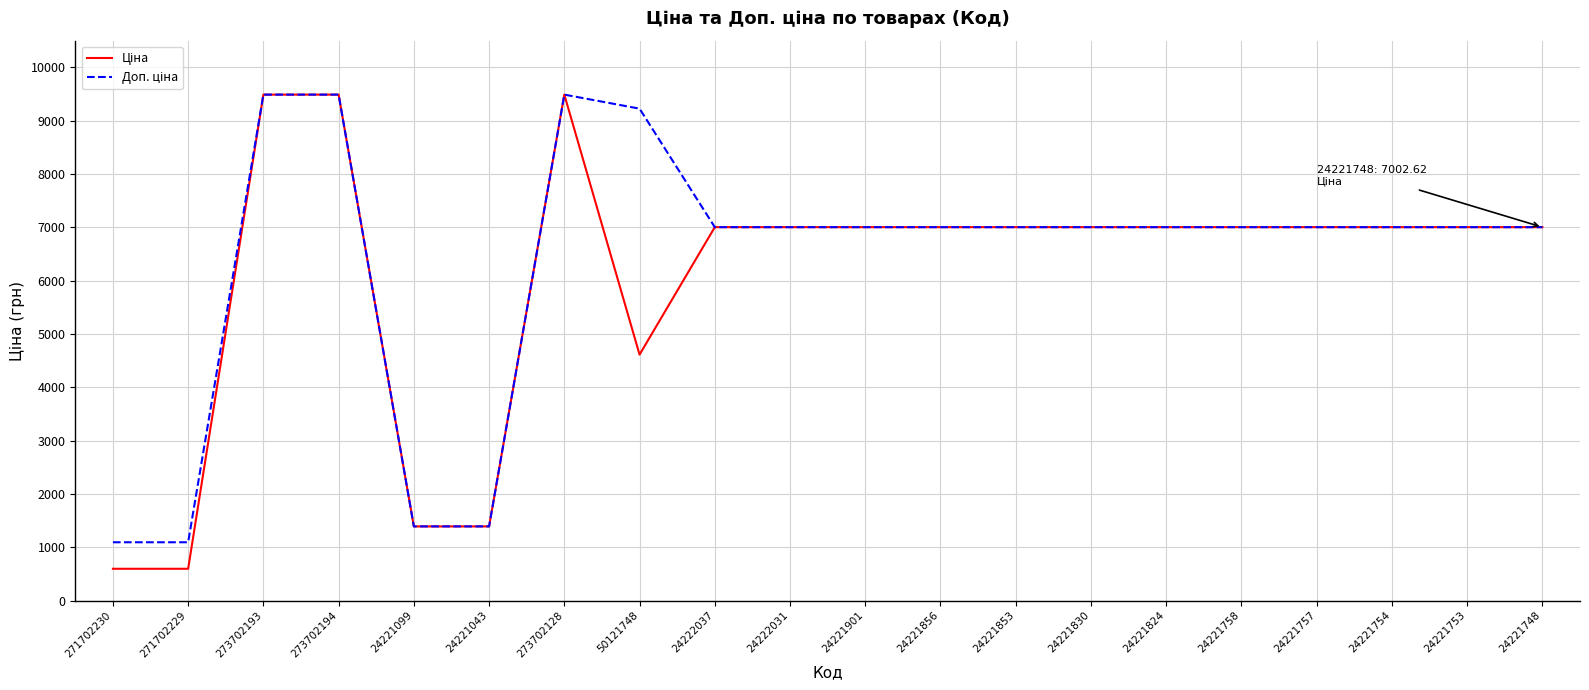

What is the spread (max minus min) of values at 24221043?

0.3